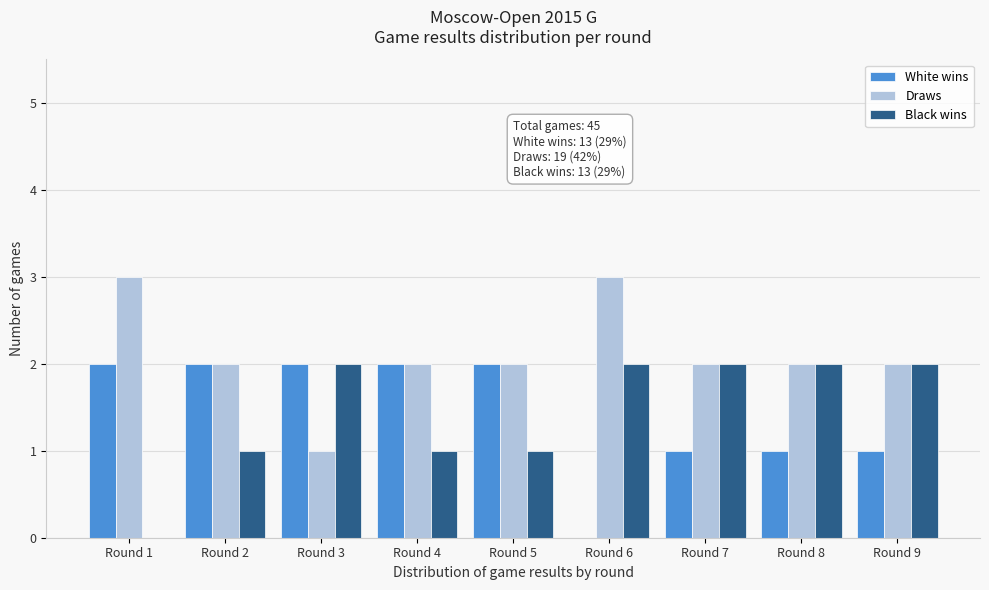

Reading right to left, what are all the values shown in this chart?

White wins: Round 9=1	Round 8=1	Round 7=1	Round 6=0	Round 5=2	Round 4=2	Round 3=2	Round 2=2	Round 1=2
Draws: Round 9=2	Round 8=2	Round 7=2	Round 6=3	Round 5=2	Round 4=2	Round 3=1	Round 2=2	Round 1=3
Black wins: Round 9=2	Round 8=2	Round 7=2	Round 6=2	Round 5=1	Round 4=1	Round 3=2	Round 2=1	Round 1=0